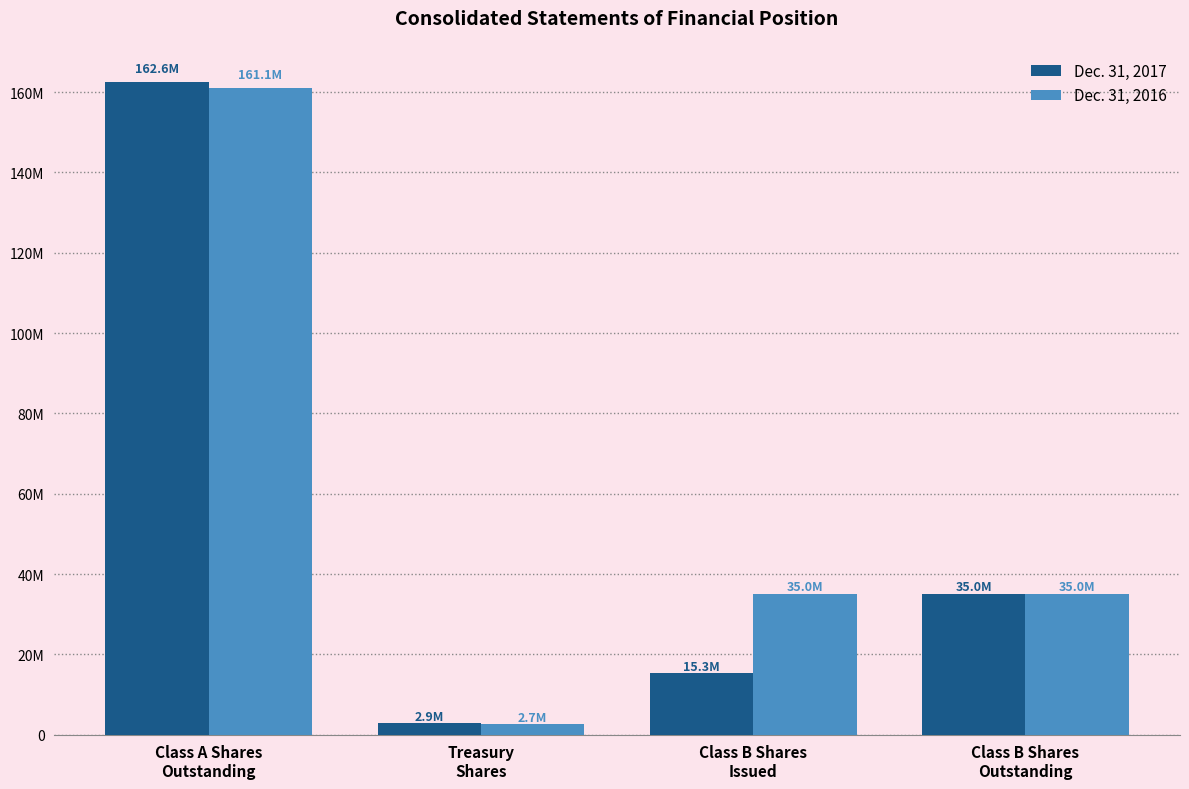

Are the bars horizontal?

No